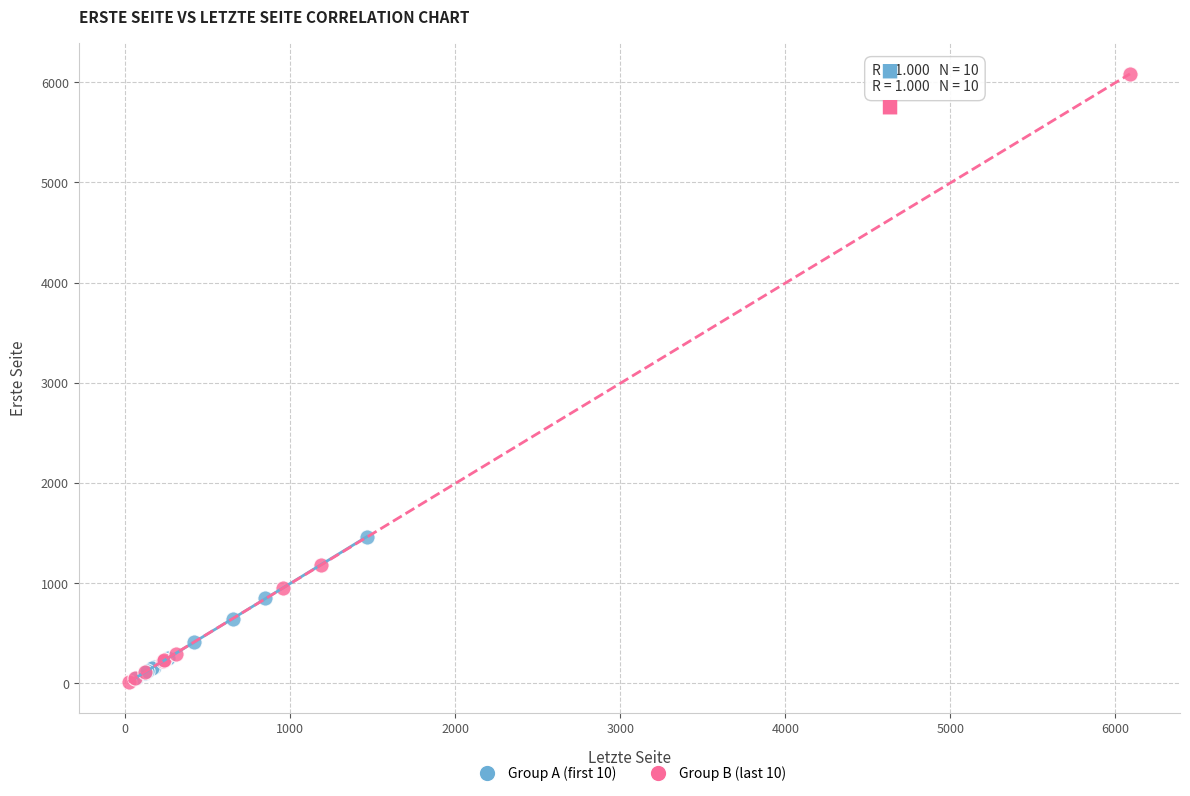

Which series reaches the maximum Y coordinate?

Group B (last 10)